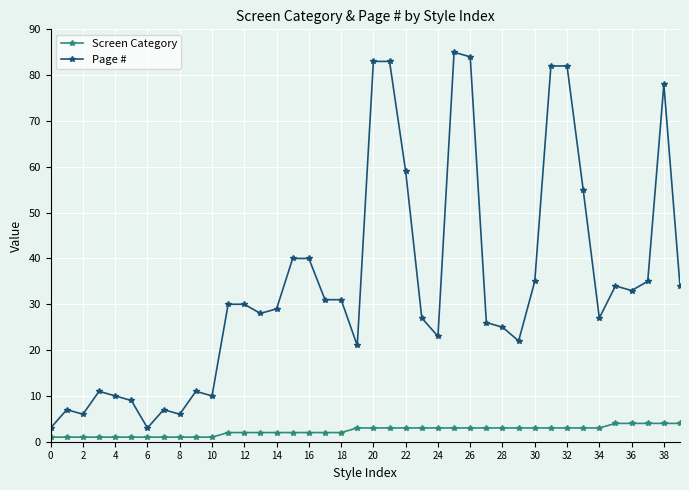

Which series has the widest spread of values?

Page #